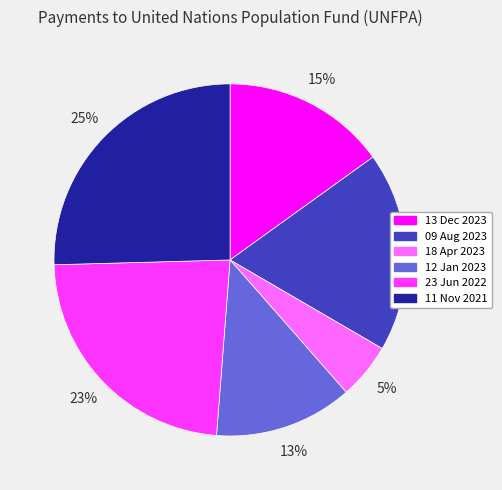

What is the ratio of the value at 09 Aug 2023 to the value at 23 Jun 2022?

0.8